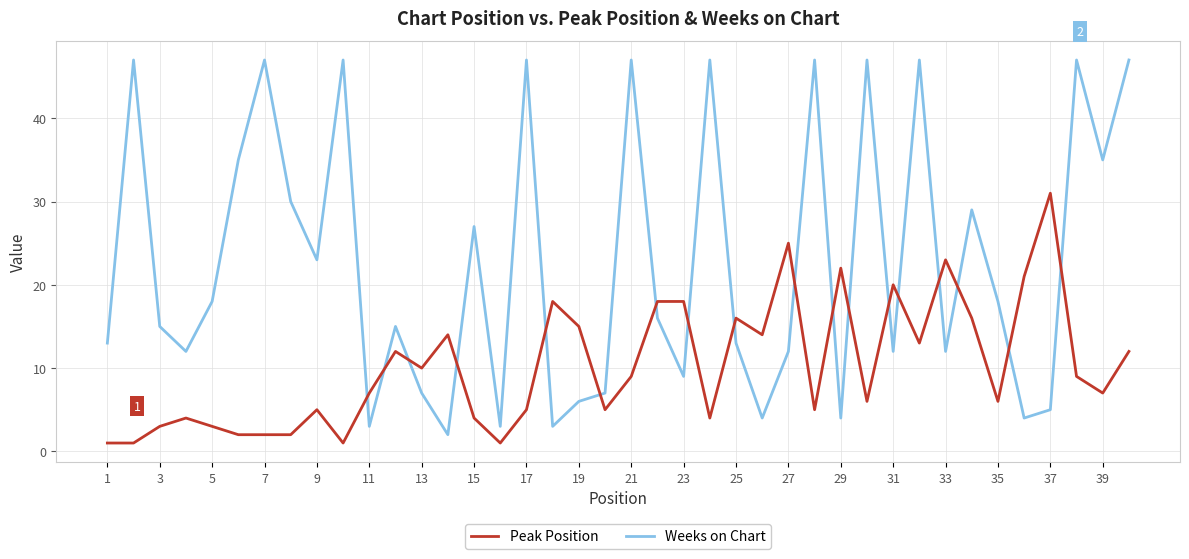

What is the smallest value displayed?

1